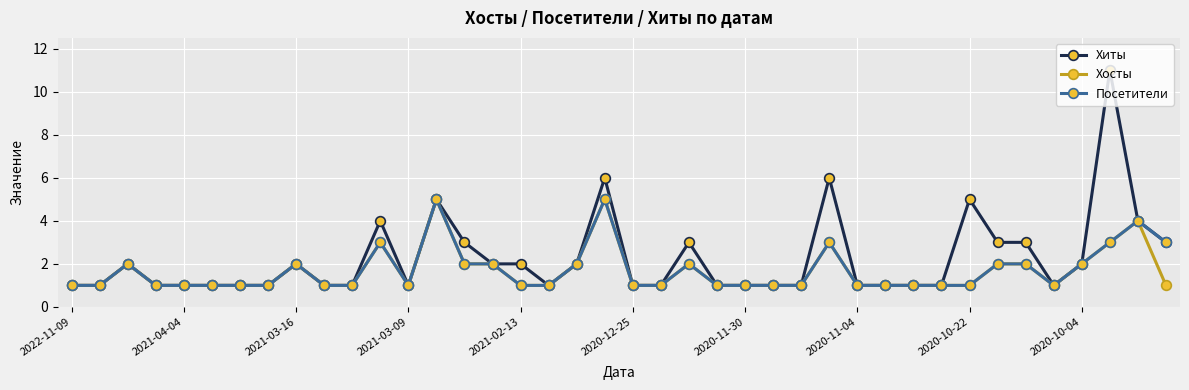

Which series has the widest spread of values?

Хиты